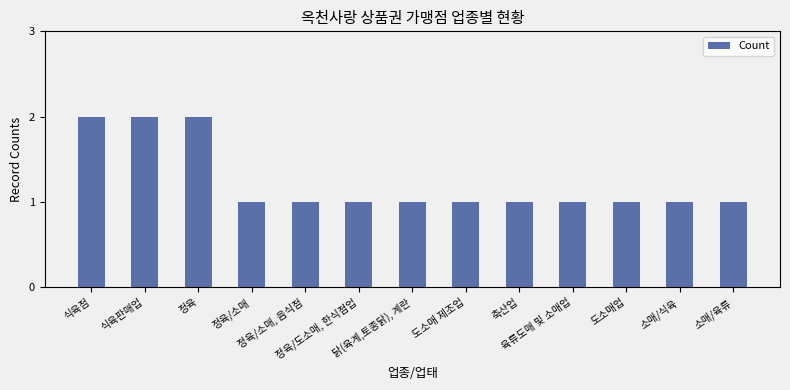

Reading right to left, list all the values displayed in this chart.

1	1	1	1	1	1	1	1	1	1	2	2	2